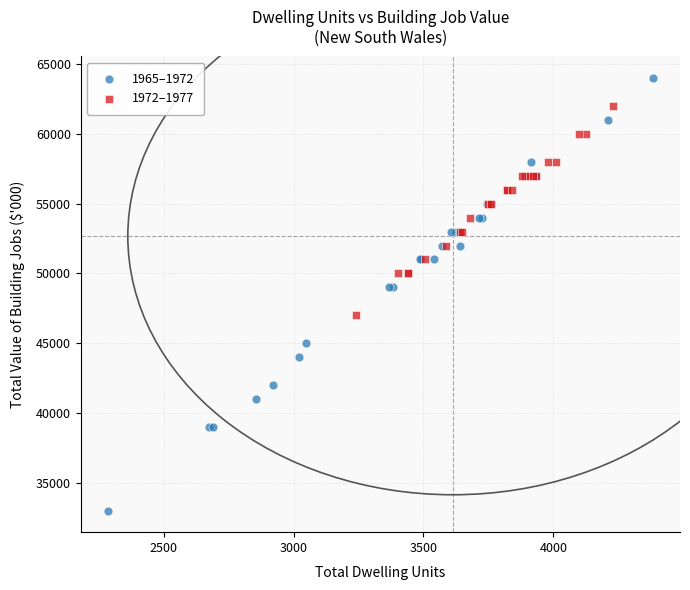

Which series has the widest spread of Y values?

1965–1972